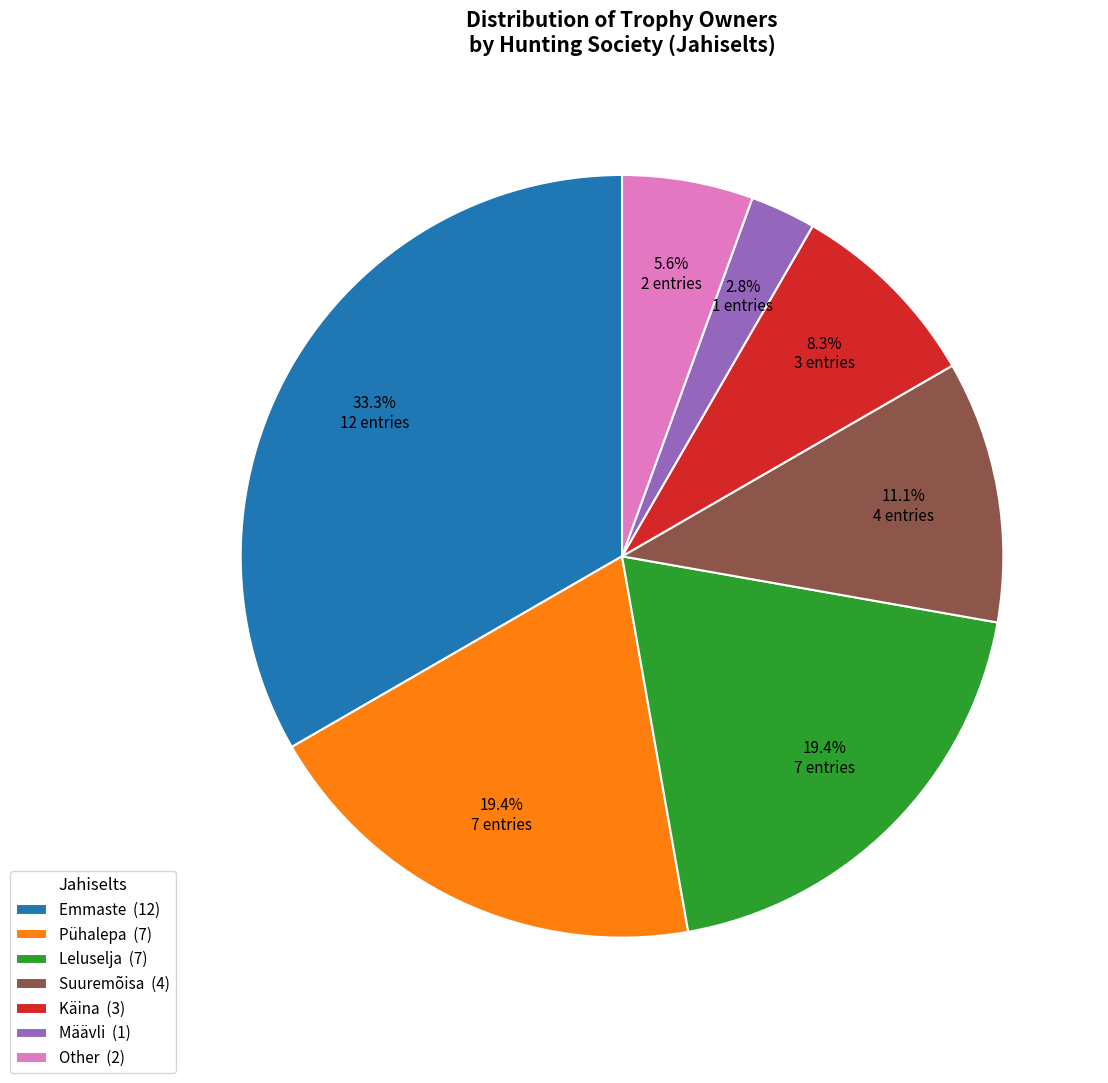

Which has a higher value, Suuremõisa (4) or Other (2)?

Suuremõisa (4)